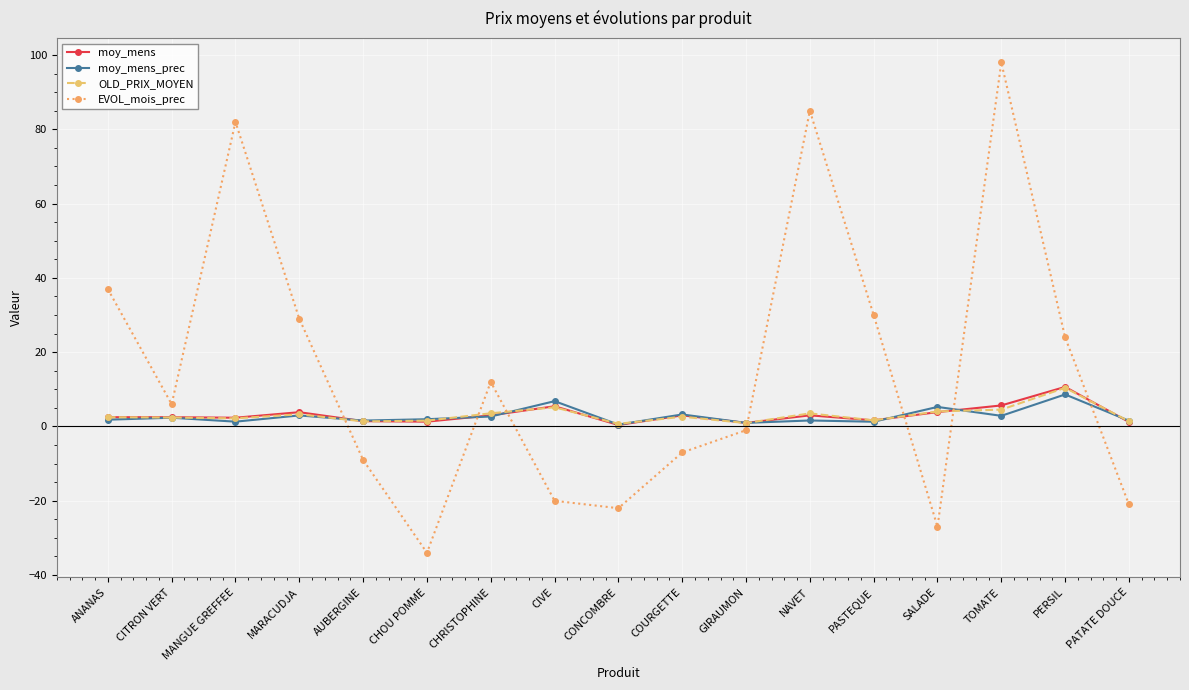

What are all the series names shown in the legend?

moy_mens, moy_mens_prec, OLD_PRIX_MOYEN, EVOL_mois_prec